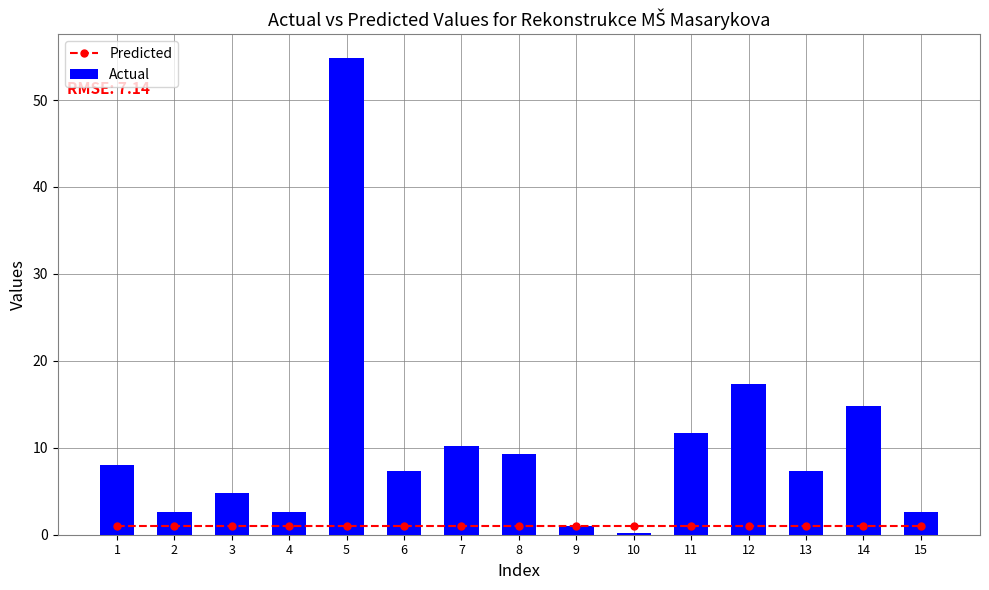

Which series has the largest range (max minus min)?

Actual